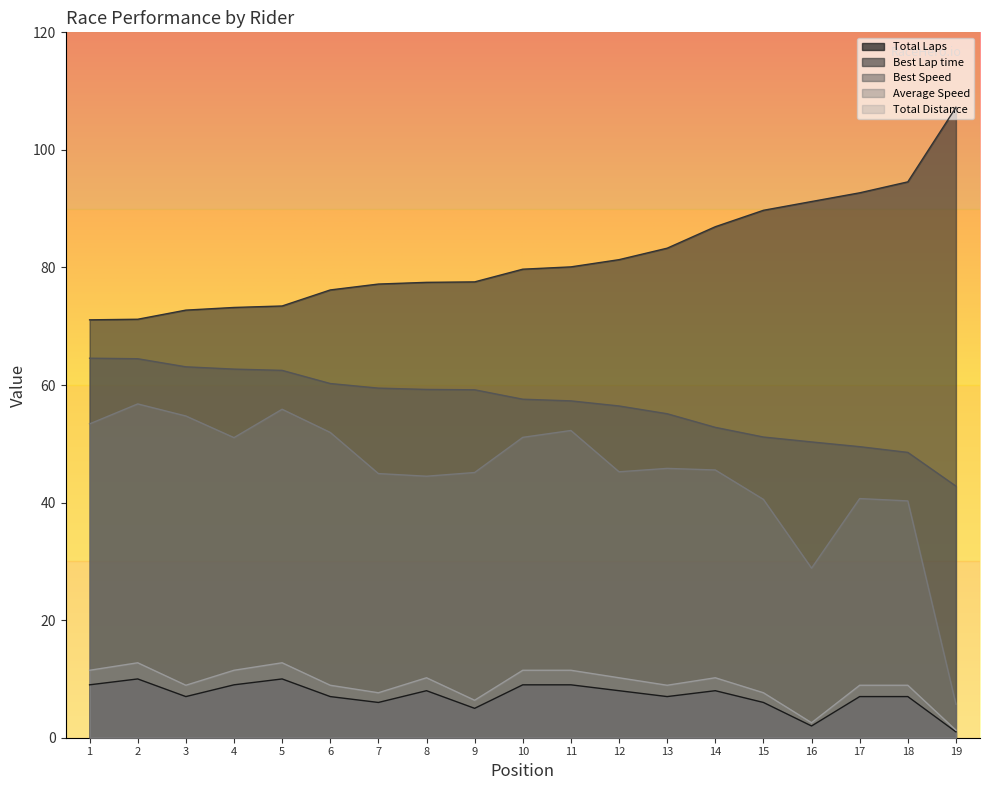

The value of Average Speed at 2 is 56.8. True or false?

True